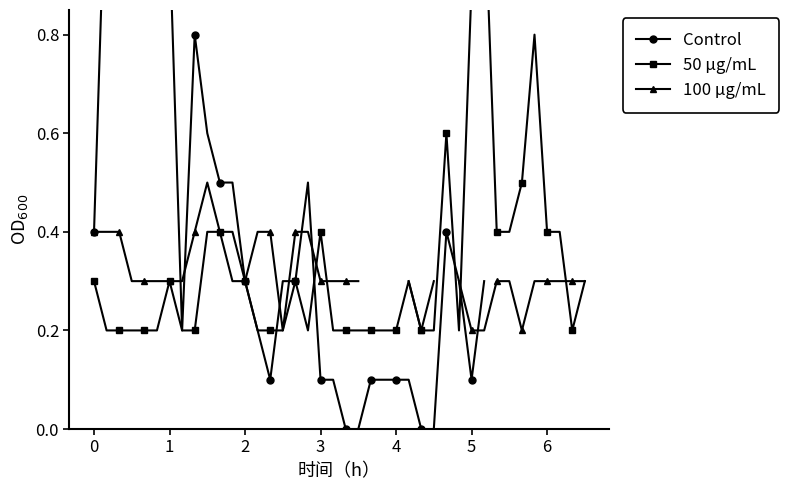

Is the value of 100 μg/mL at 26 greater than the value of Control at 11?

No